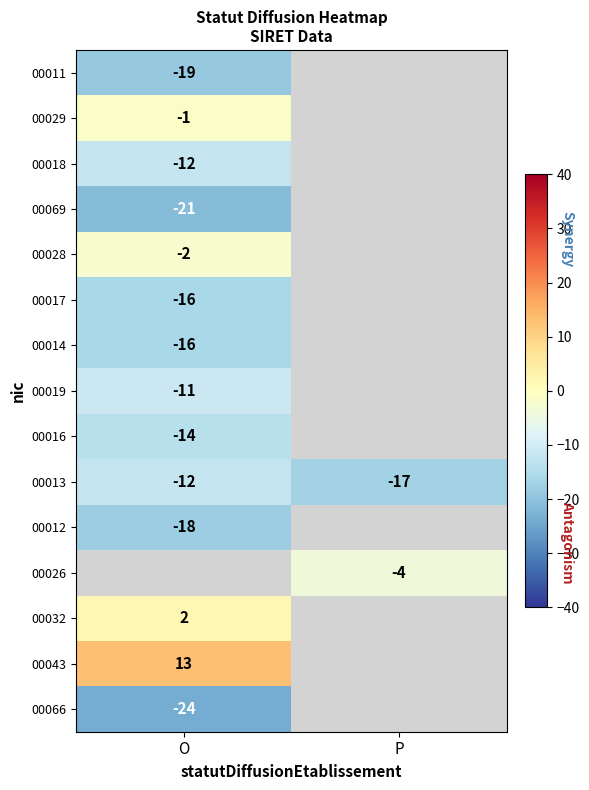

Count the number of categories in the chart.

2